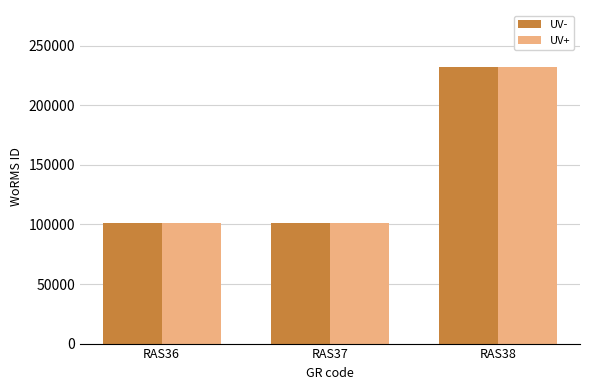

At which label is UV- closest to 166330?

RAS37